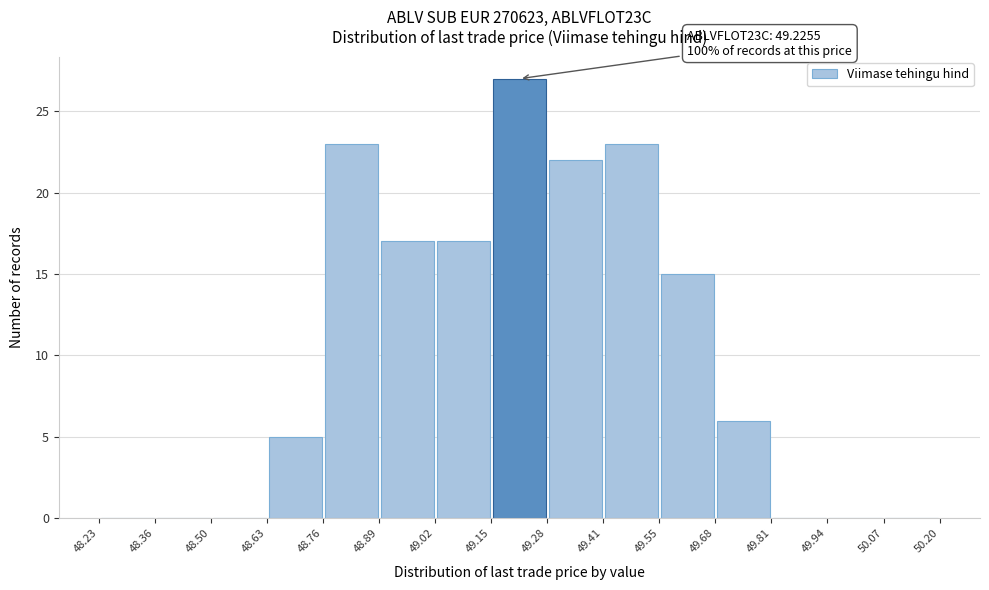

Over which range of the x-axis is the bar tallest?

49.15 to 49.28